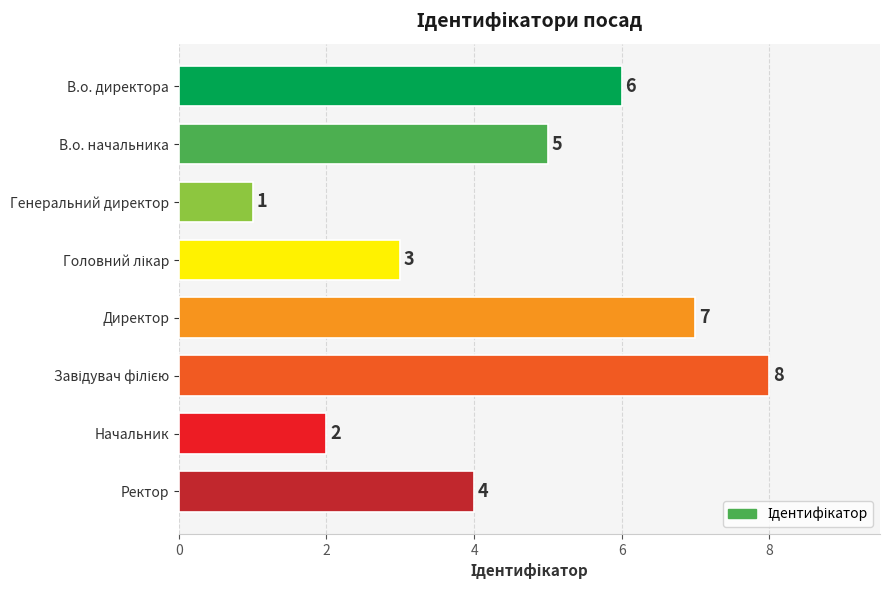

The value at Начальник is 2. True or false?

True